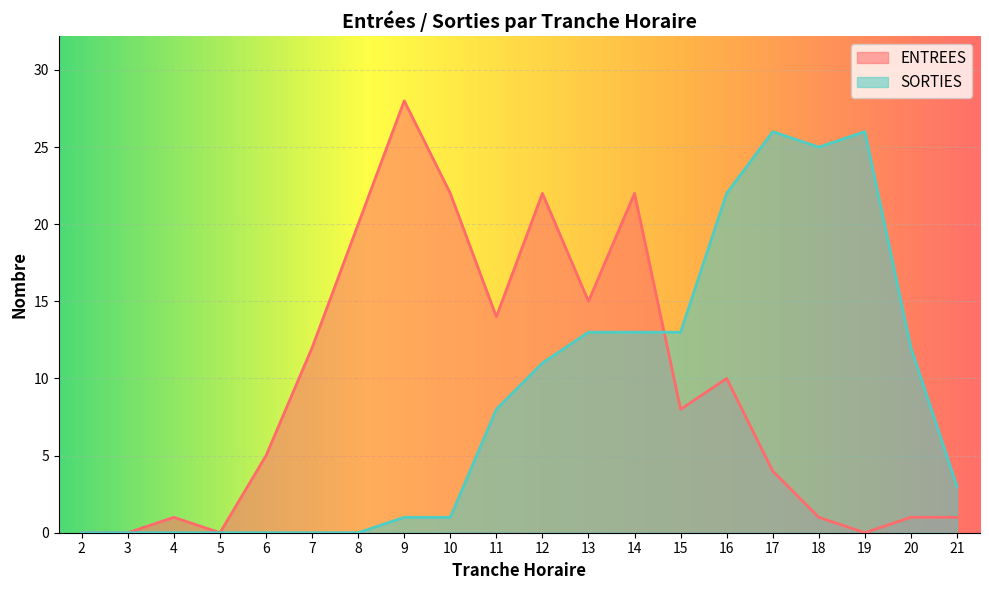

True or false: ENTREES and SORTIES intersect in this chart.

True